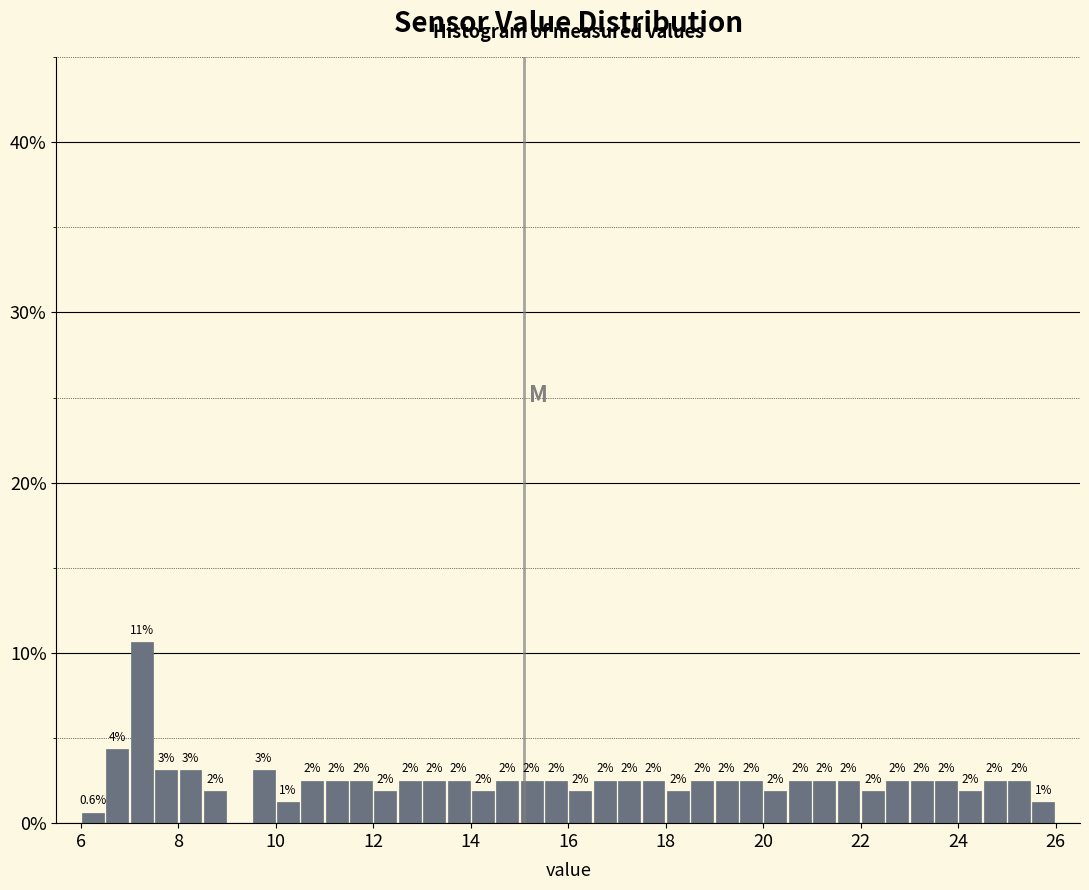

Read against the x-axis, roughly where is the centre of the tallest bar?

7.2